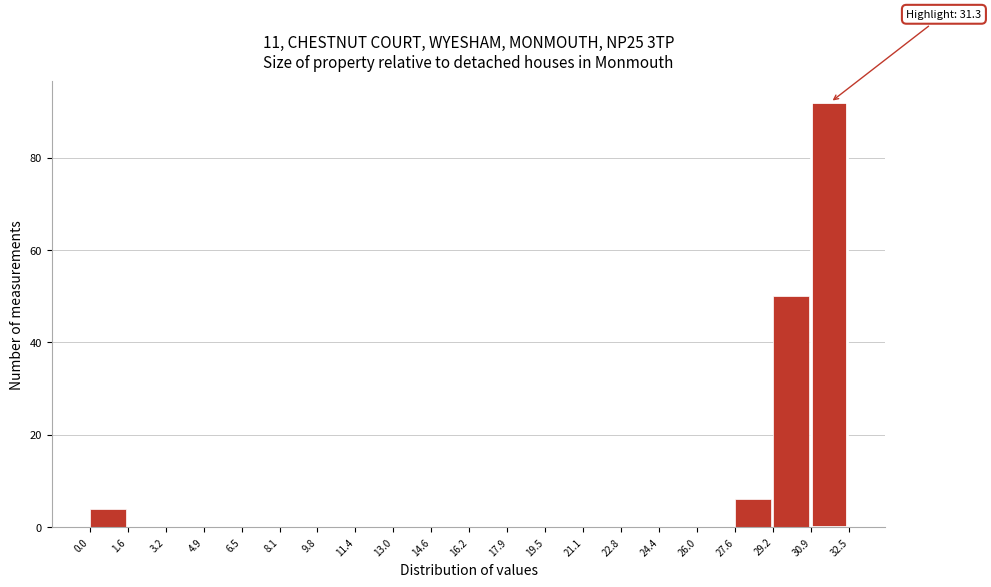

Over which range of the x-axis is the bar tallest?

30.9 to 32.5